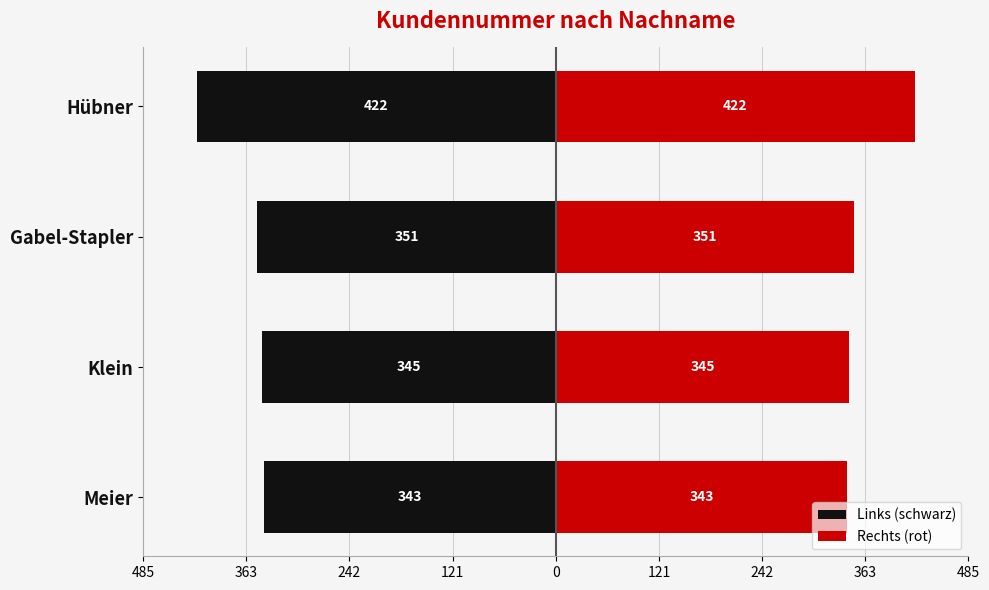

Reading left to right, what are all the values shown in this chart?

Links (schwarz): -343	-345	-351	-422
Rechts (rot): 343	345	351	422